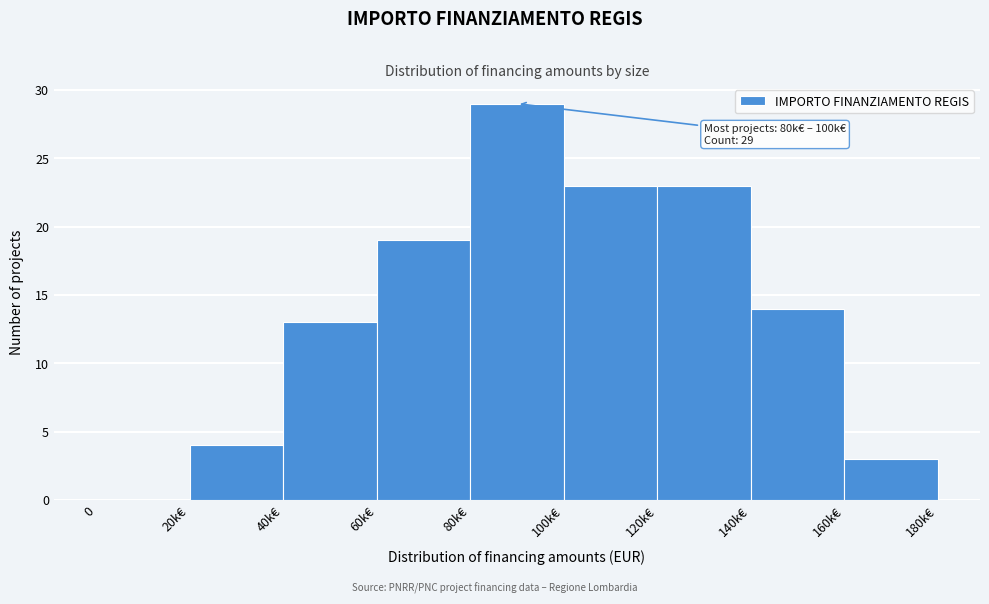

Reading right to left, what are all the values shown in this chart?

160k€=3	140k€=14	120k€=23	100k€=23	80k€=29	60k€=19	40k€=13	20k€=4	0=0